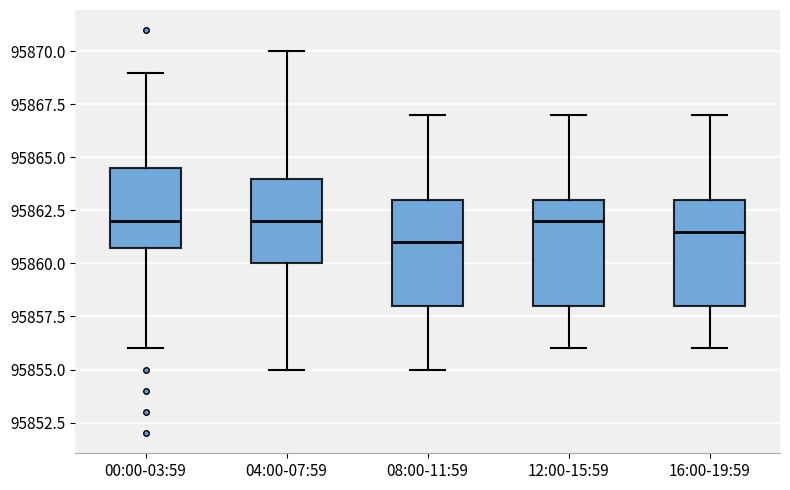

Reading left to right, transcribe this box plot: for each box, give where its median line is, the range the box spans, and where its two whiskers end, as read against the y-axis. The values are not printed on the chart, so give them approximately, as read against the axis.

00:00-03:59: median 95862.0, box 95861.0 to 95864.5, whiskers 95856.0 to 95869.0
04:00-07:59: median 95862.0, box 95860.0 to 95864.0, whiskers 95855.0 to 95870.0
08:00-11:59: median 95861.0, box 95858.0 to 95863.0, whiskers 95855.0 to 95867.0
12:00-15:59: median 95862.0, box 95858.0 to 95863.0, whiskers 95856.0 to 95867.0
16:00-19:59: median 95861.5, box 95858.0 to 95863.0, whiskers 95856.0 to 95867.0